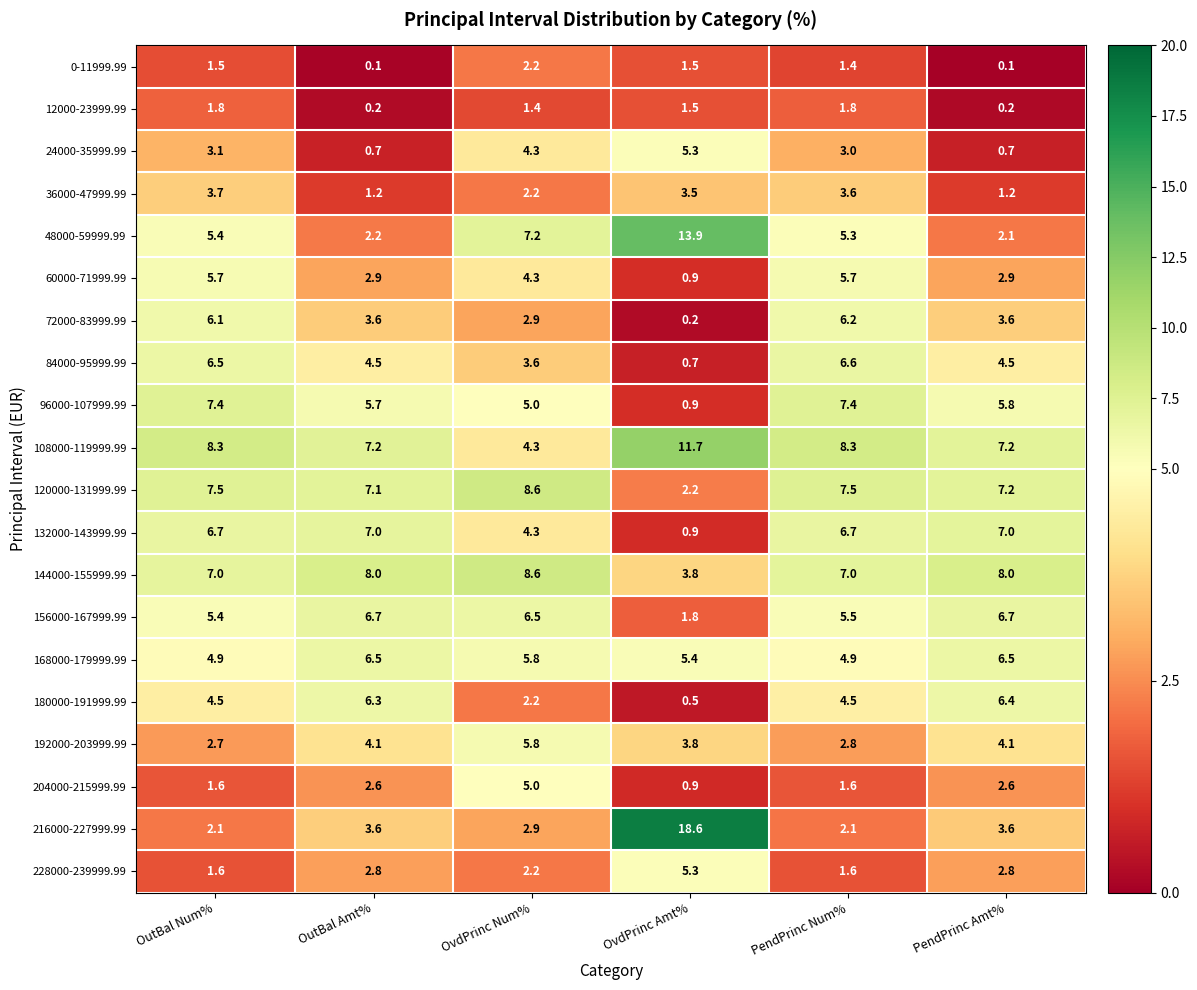

Which series has the largest total across all categories?

108000-119999.99